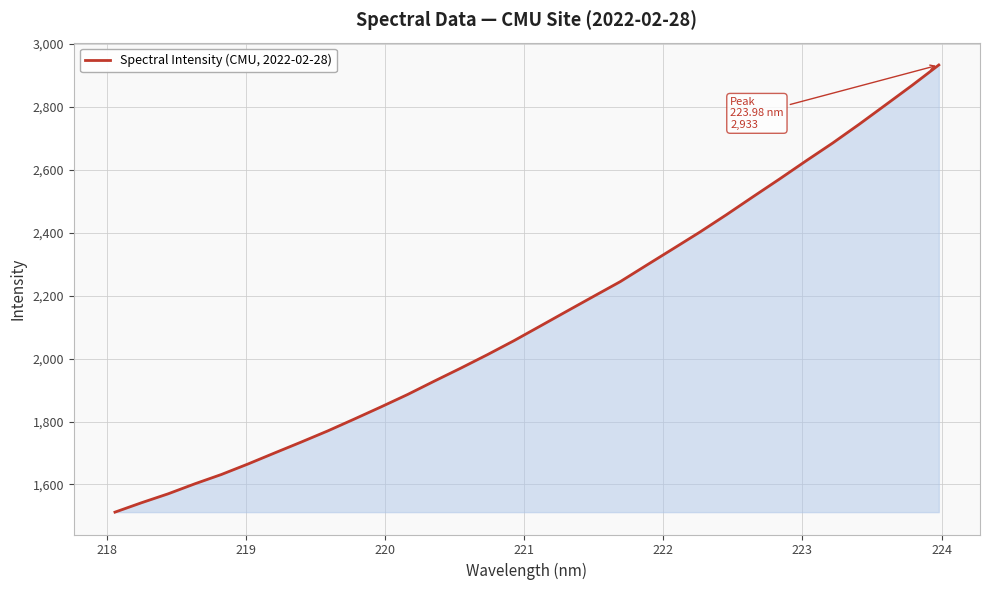

Count the number of categories in the chart.

32